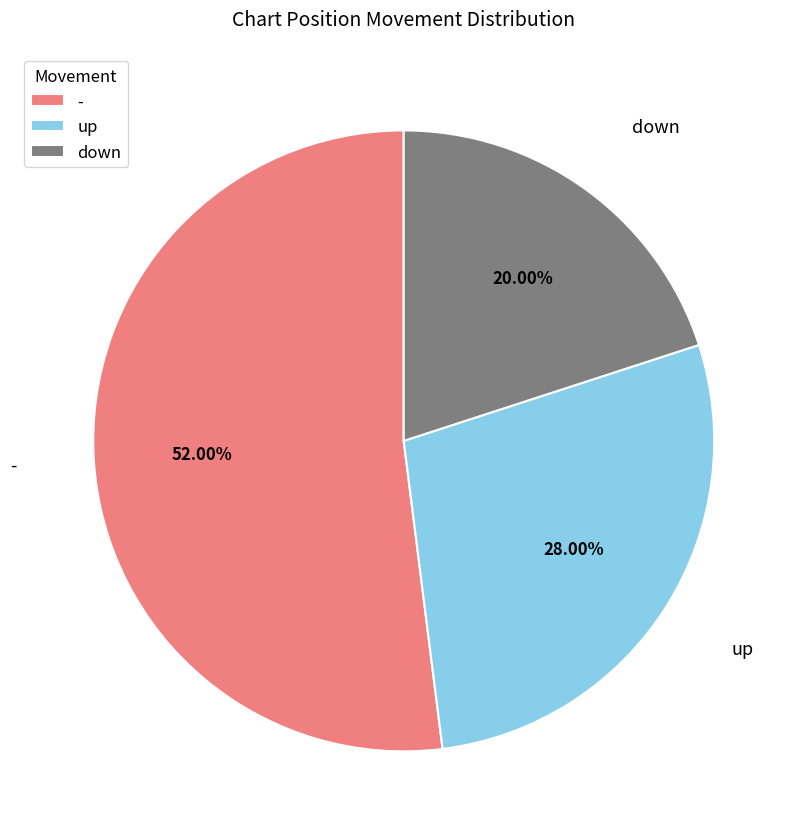

What percentage is the - slice, to the nearest percent?

52%